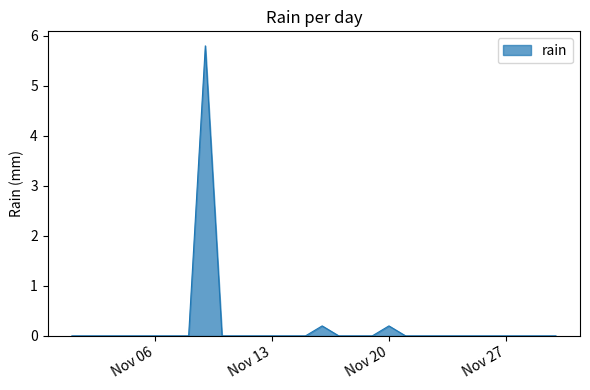

What is the maximum value shown in the chart?

5.8